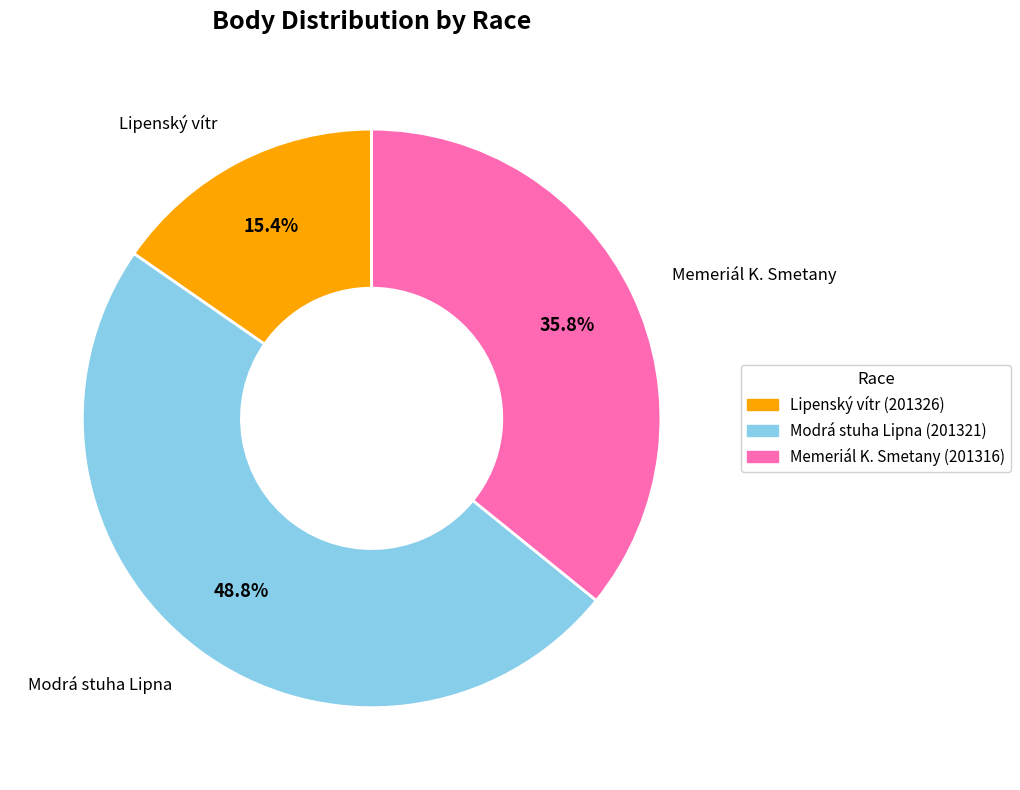

Is there a majority slice in this chart?

No